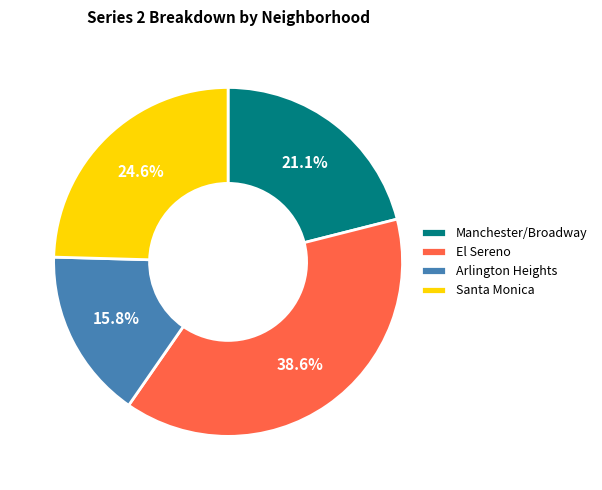

Is there a majority slice in this chart?

No